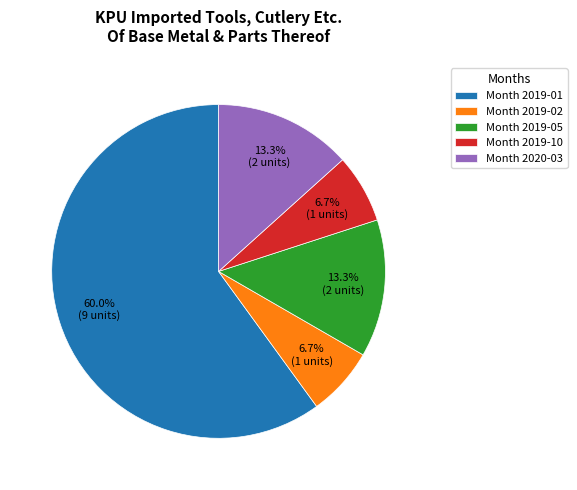

Which category accounts for the majority?

Month 2019-01